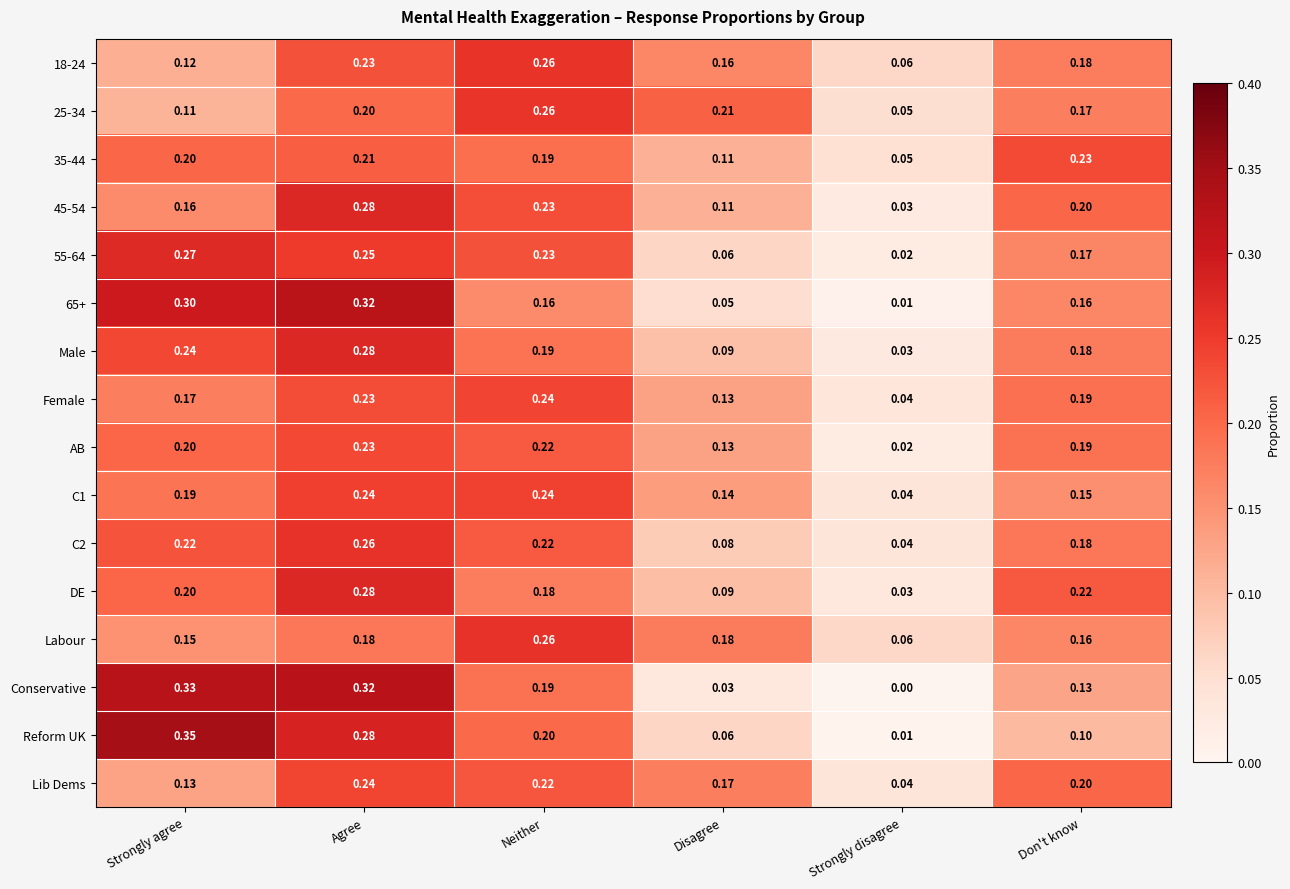

How many series are shown in this chart?

16